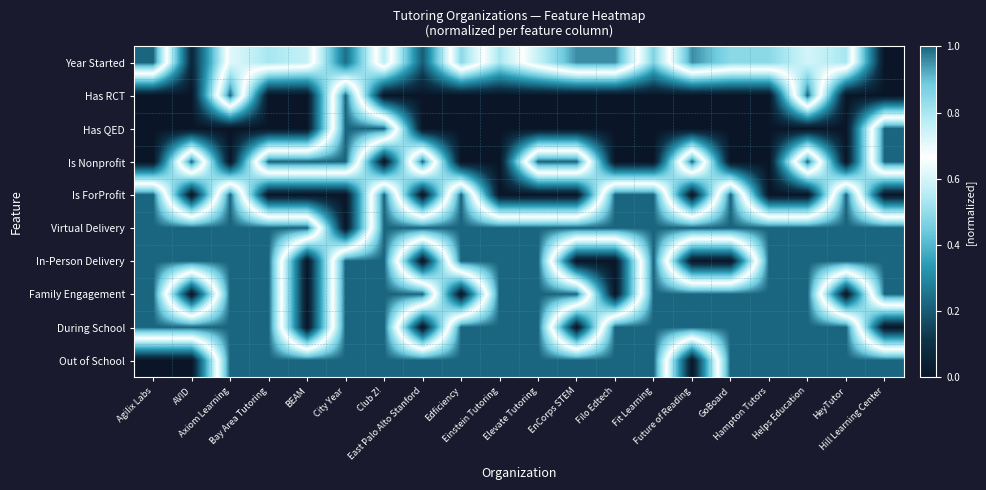

What is the total value across all series at Helps Education?

7.7